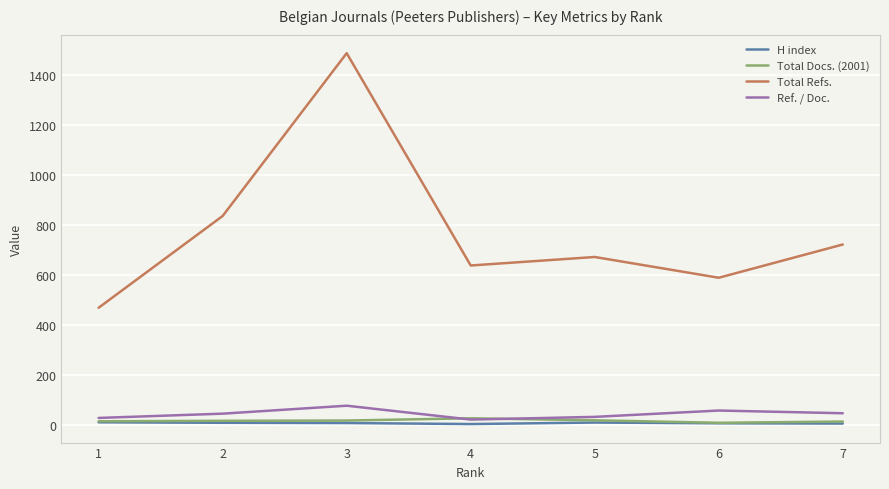

List the series in order of their peak value, lowest first.

H index, Total Docs. (2001), Ref. / Doc., Total Refs.